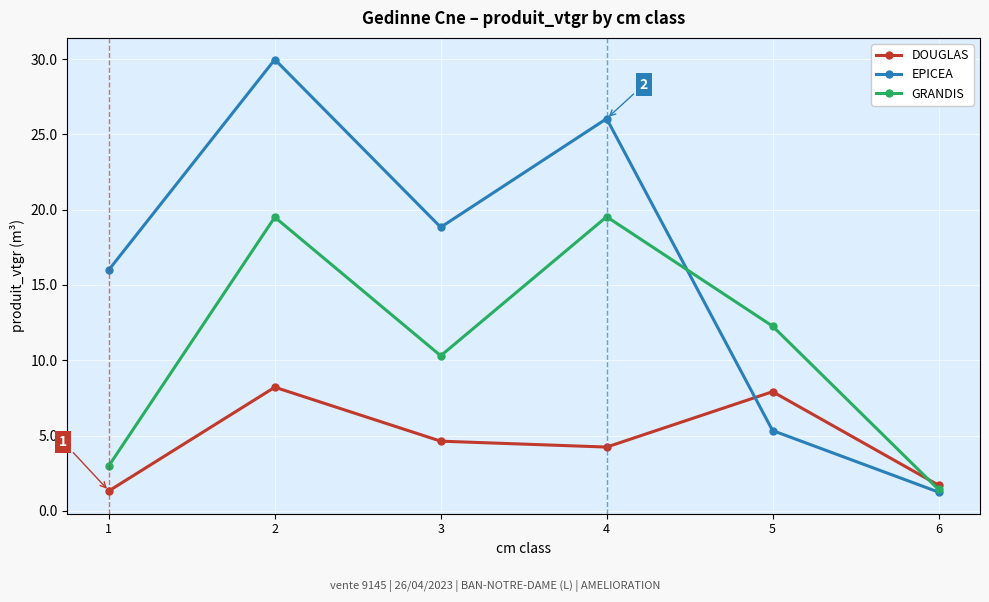

The GRANDIS series shows 6.6 at 2. True or false?

False